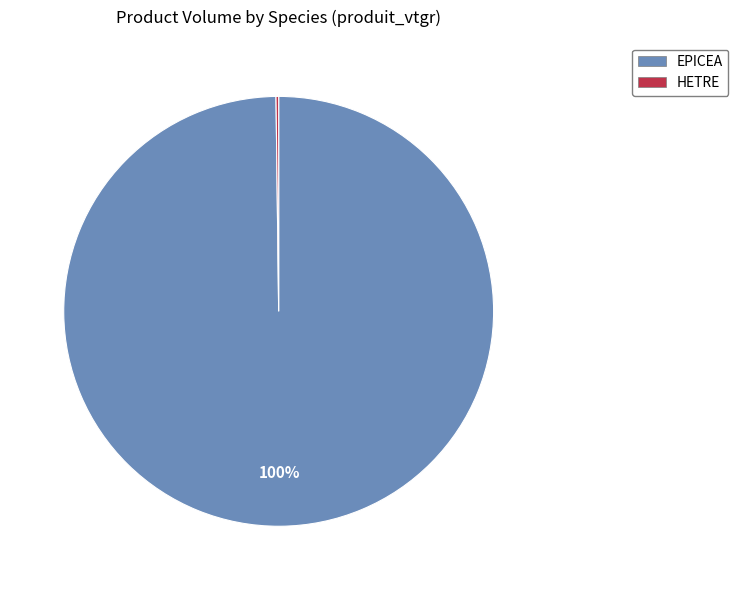

Is there a majority slice in this chart?

Yes